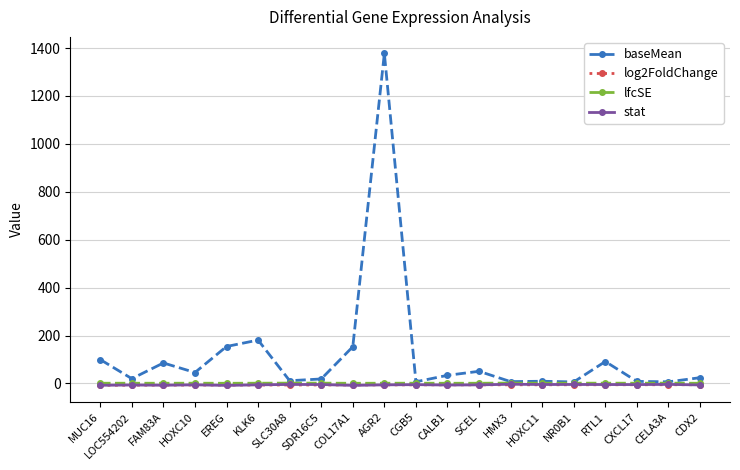

True or false: stat has more than 1 interior local peaks.

True